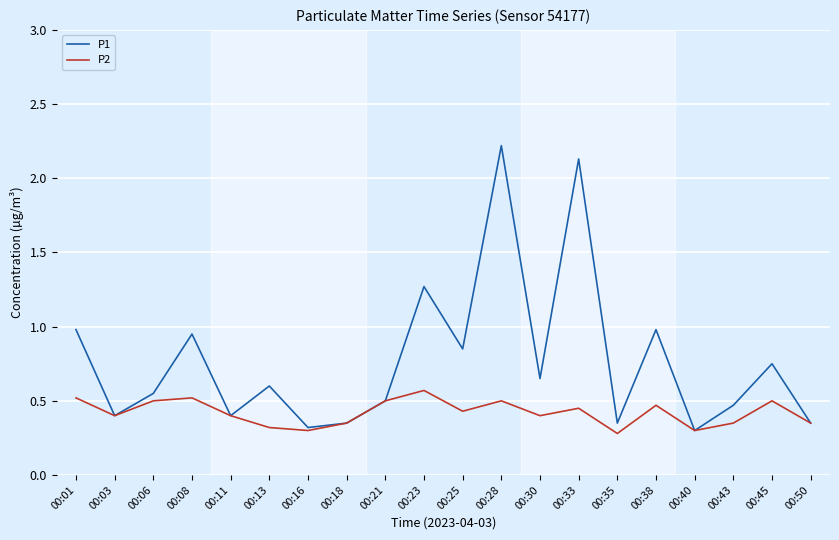

At which category does P1 reach its first local valley?

00:03